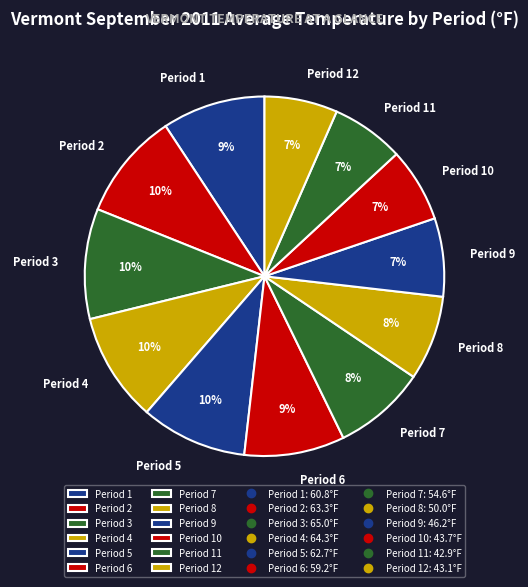

What percentage is the Period 11 slice, to the nearest percent?

7%